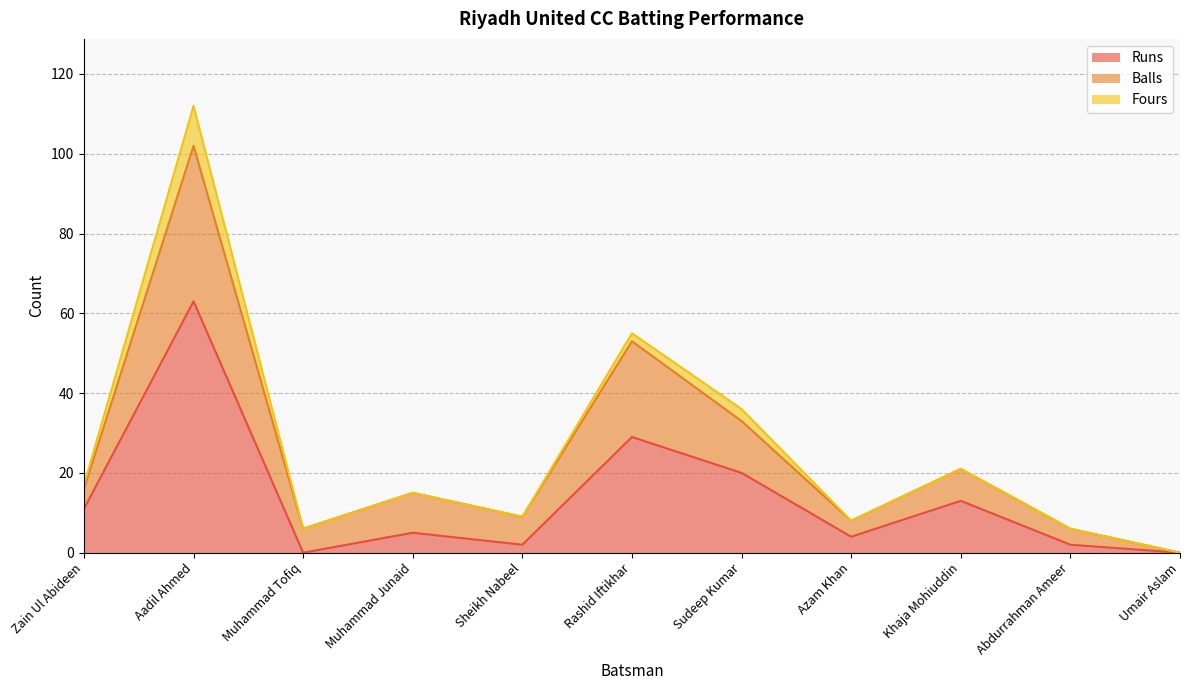

At which label does Balls first exceed 15?

Zain Ul Abideen